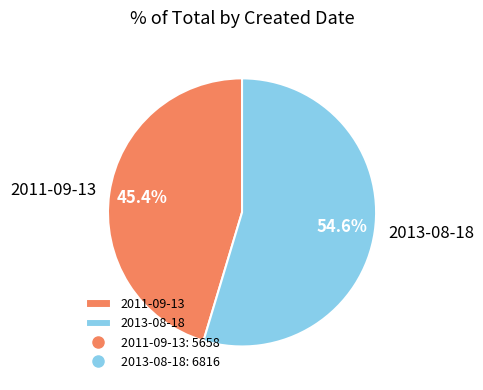

Rank the categories by value from lowest to highest.

2011-09-13, 2013-08-18